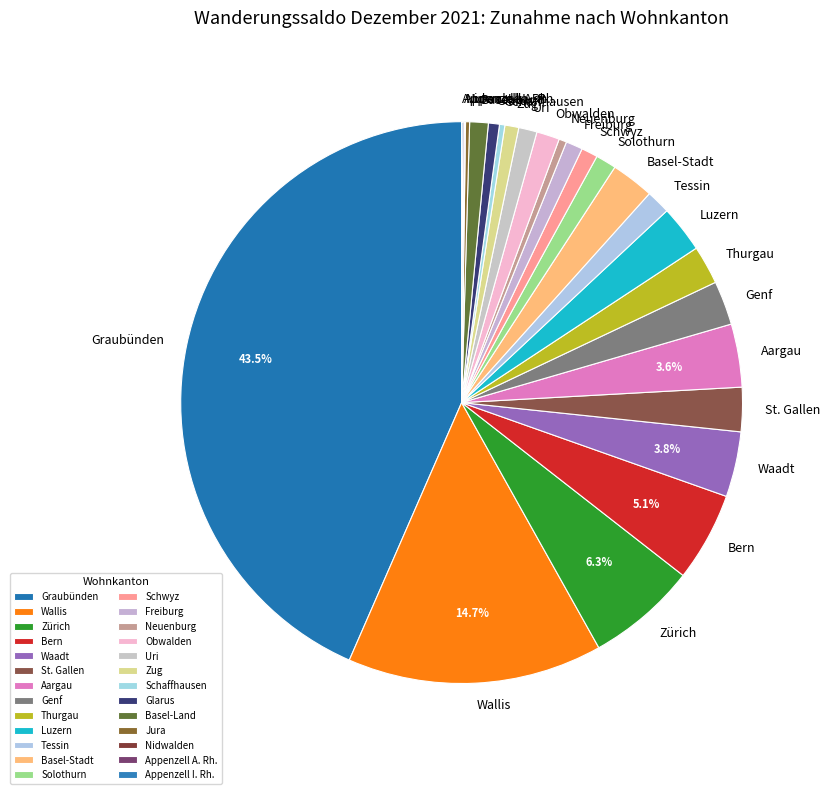

What is the largest slice in the pie chart?

Graubünden